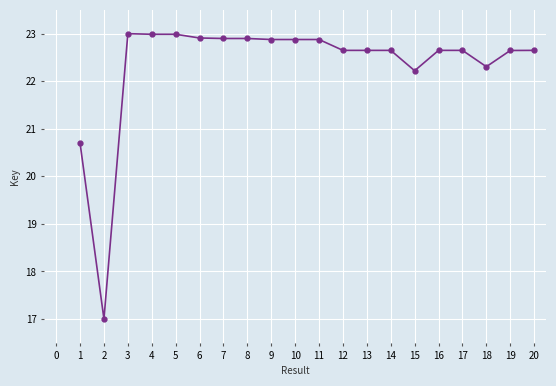

What is the change in value from 6 to 11?

-0.0